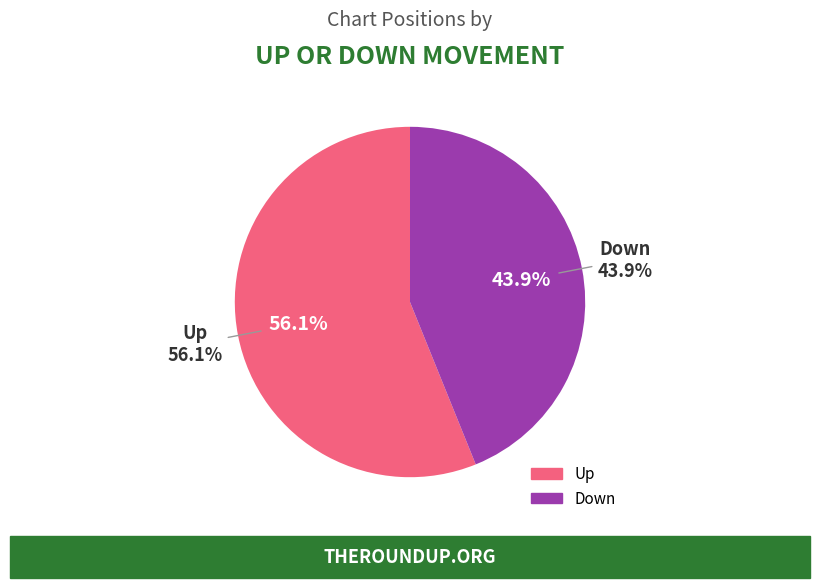

Is Up the majority of the pie?

Yes